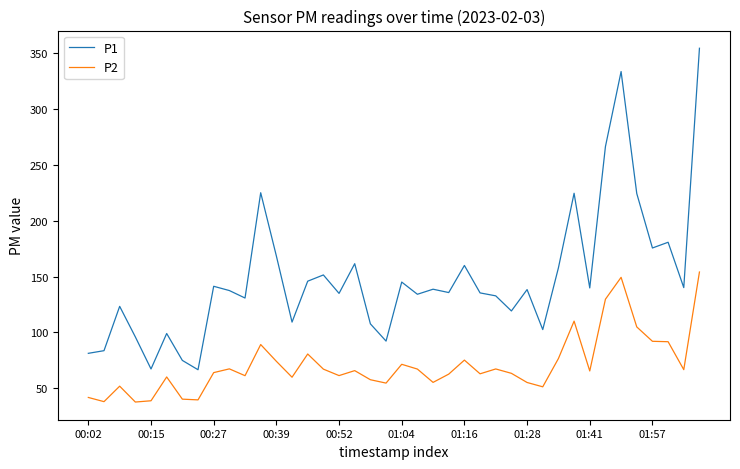

What is the difference between the maximum and minimum values in the P1 series?

288.0